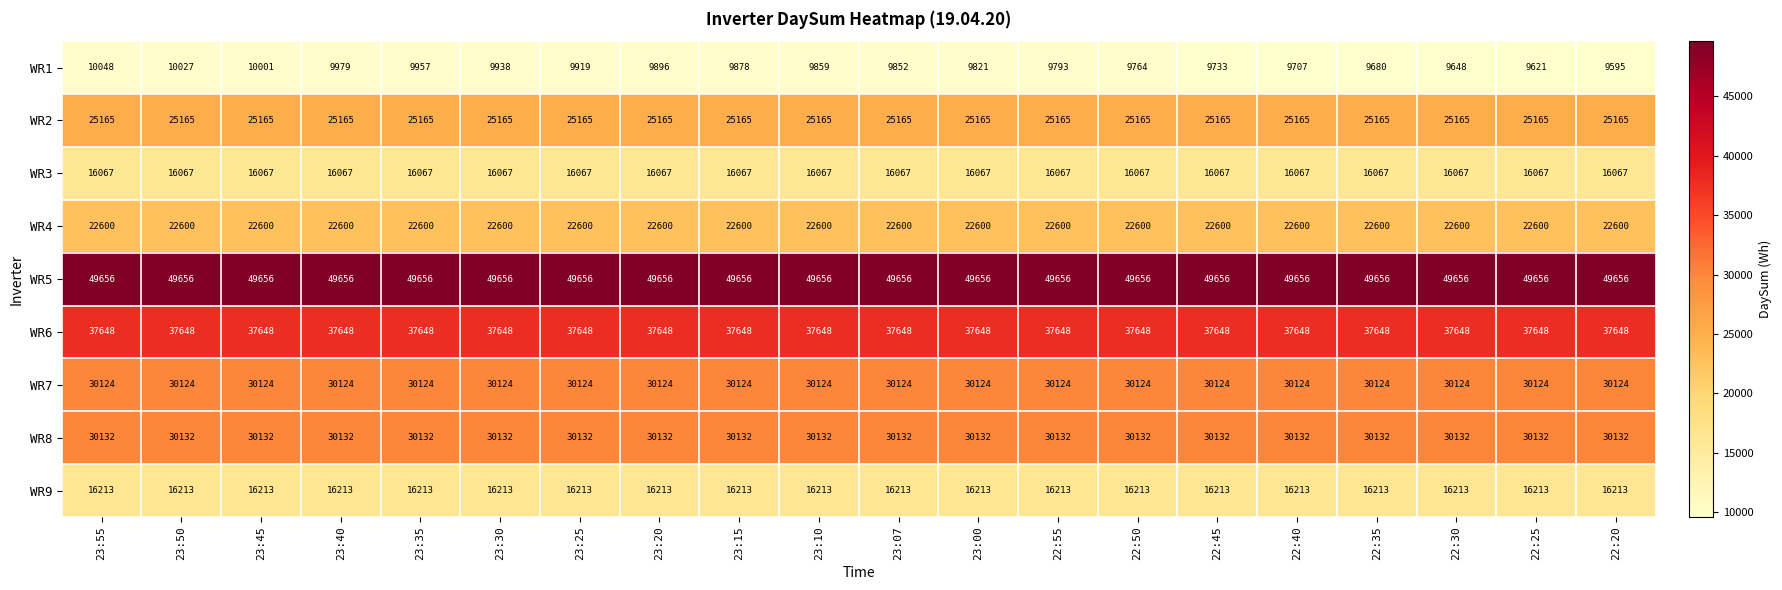

Which series has the widest spread of values?

WR1